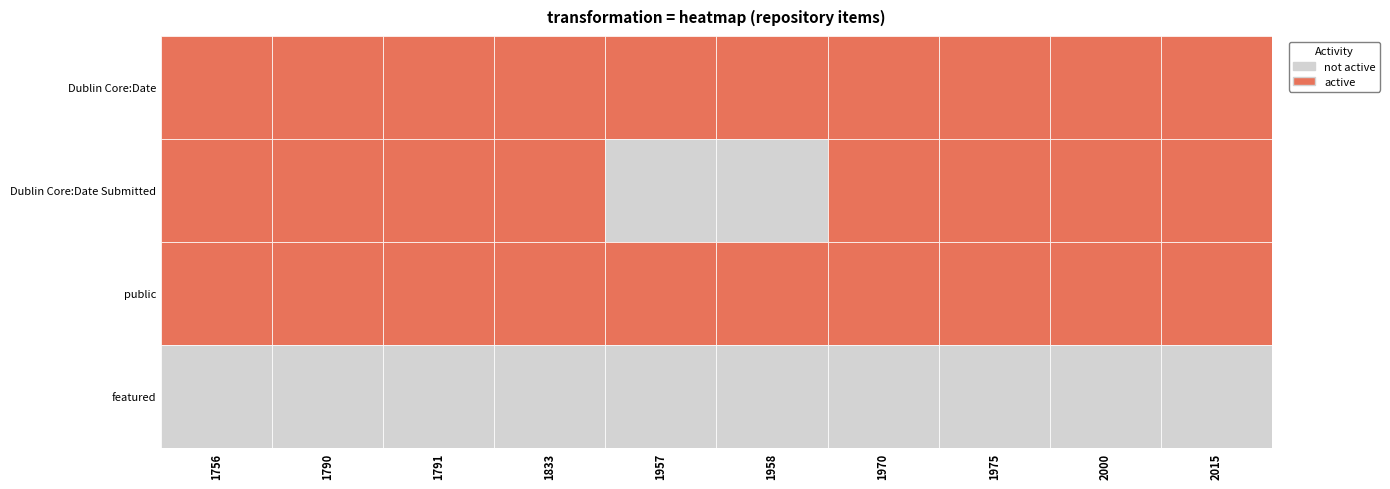

What is the difference between the 1958 values at 2 and 1?

1